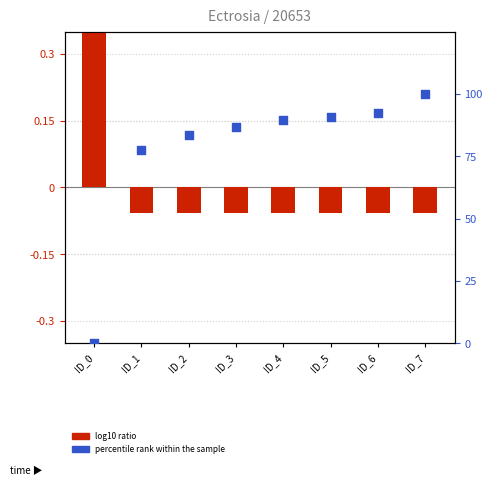

What are all the series names shown in the legend?

log10 ratio, percentile rank within the sample